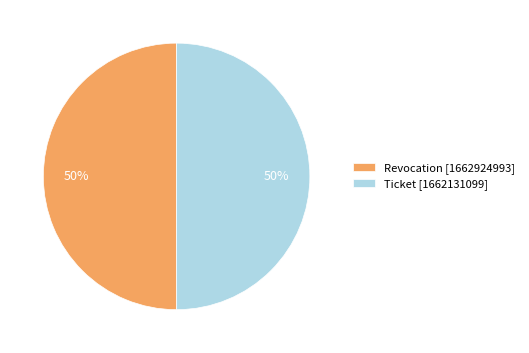

Do Ticket [1662131099] and Revocation [1662924993] together represent more than half of the pie?

Yes